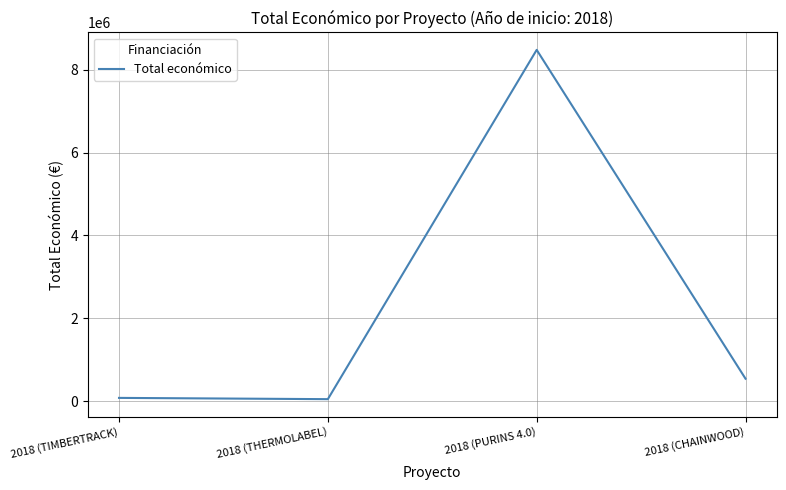

What is the greatest value displayed?

8484999